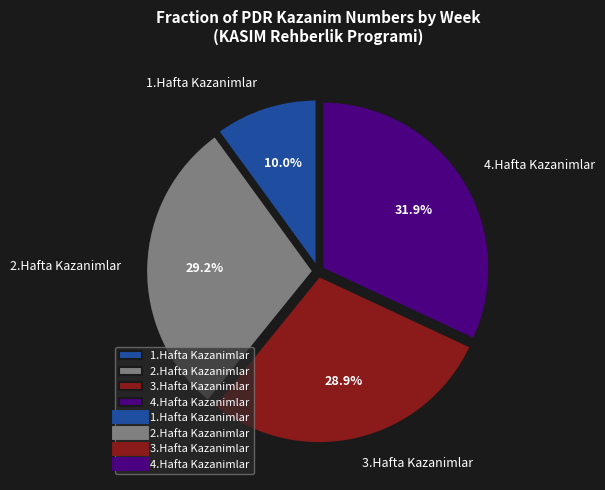

Between 2.Hafta Kazanimlar and 4.Hafta Kazanimlar, which is larger?

4.Hafta Kazanimlar